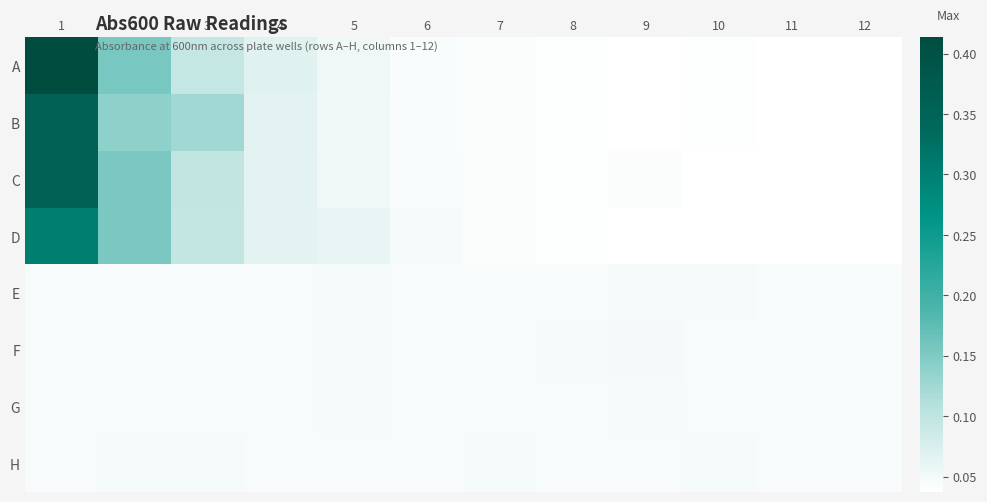

At which category does the chart reach its minimum across all series?

11